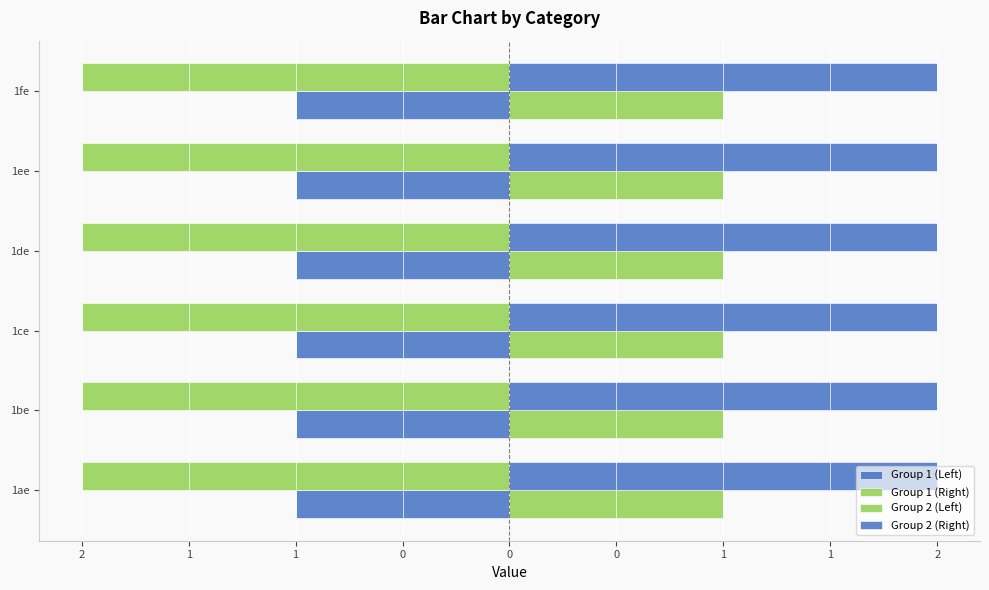

Reading left to right, transcribe all the data shown in this chart.

Group 1: 1	1	1	1	1	1
Group 2: 2	2	2	2	2	2